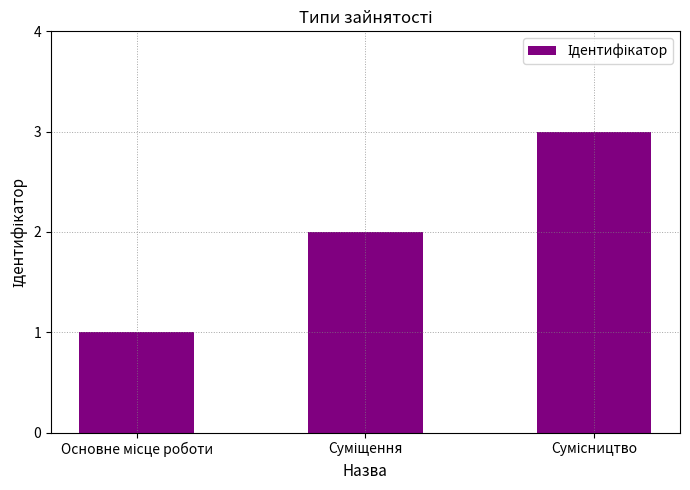

What is the sum of all values?

6